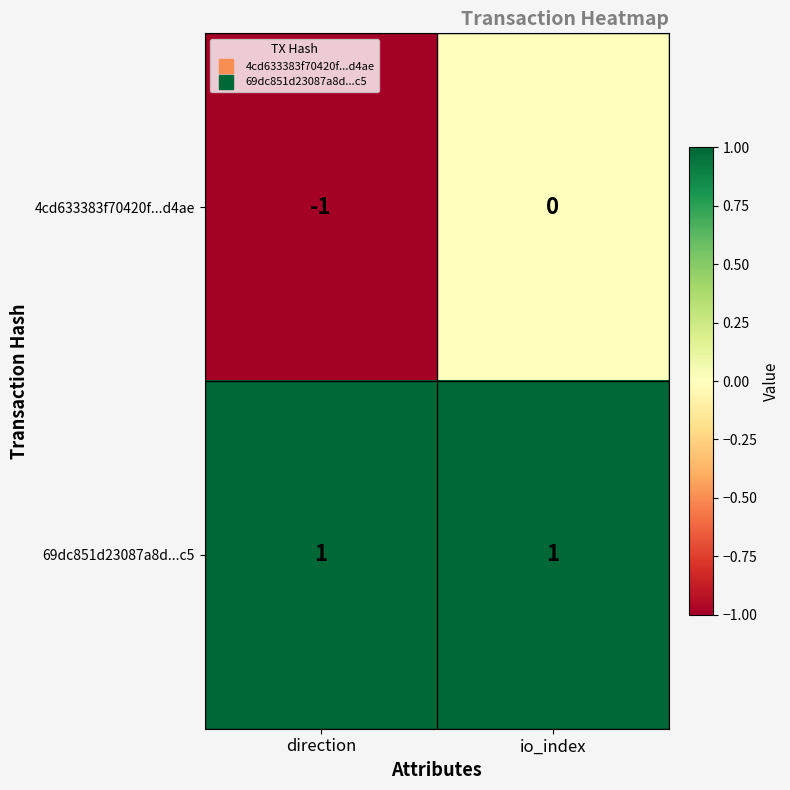

List the series in order of their overall mean, lowest first.

4cd633383f70420f...d4ae, 69dc851d23087a8d...c5